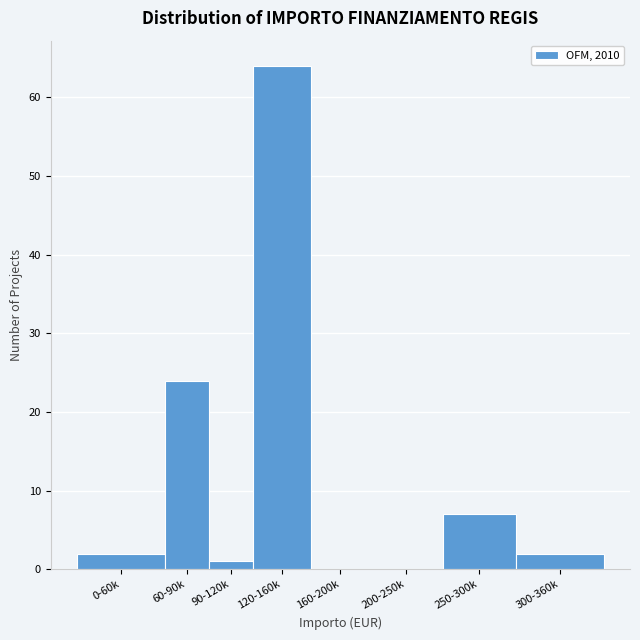

Reading left to right, list all the values displayed in this chart.

0-60k=2	60-90k=24	90-120k=1	120-160k=64	160-200k=0	200-250k=0	250-300k=7	300-360k=2